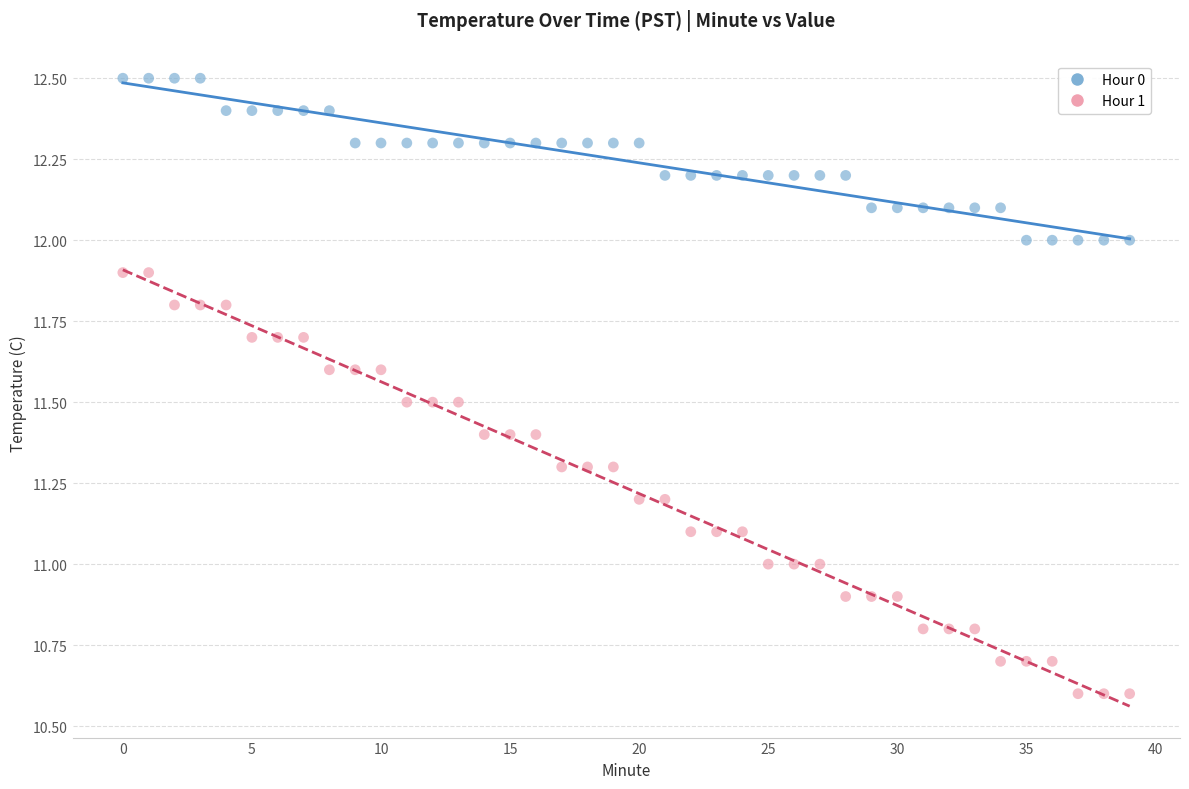

Which series has the largest Y range (max minus min)?

Hour 1